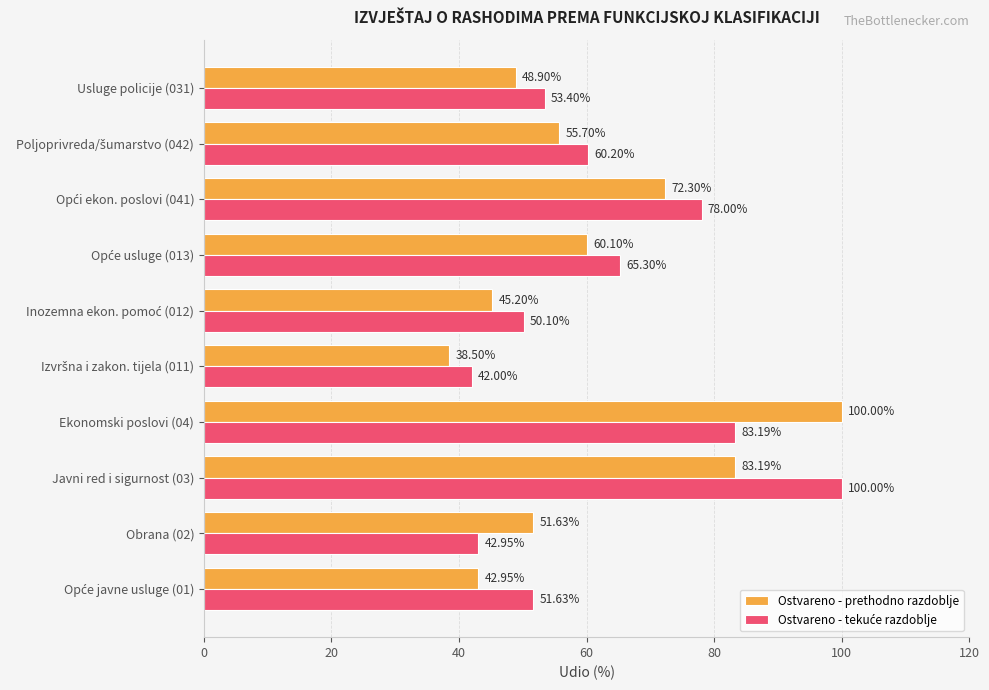

What is the total value across all series at Obrana (02)?

94.6